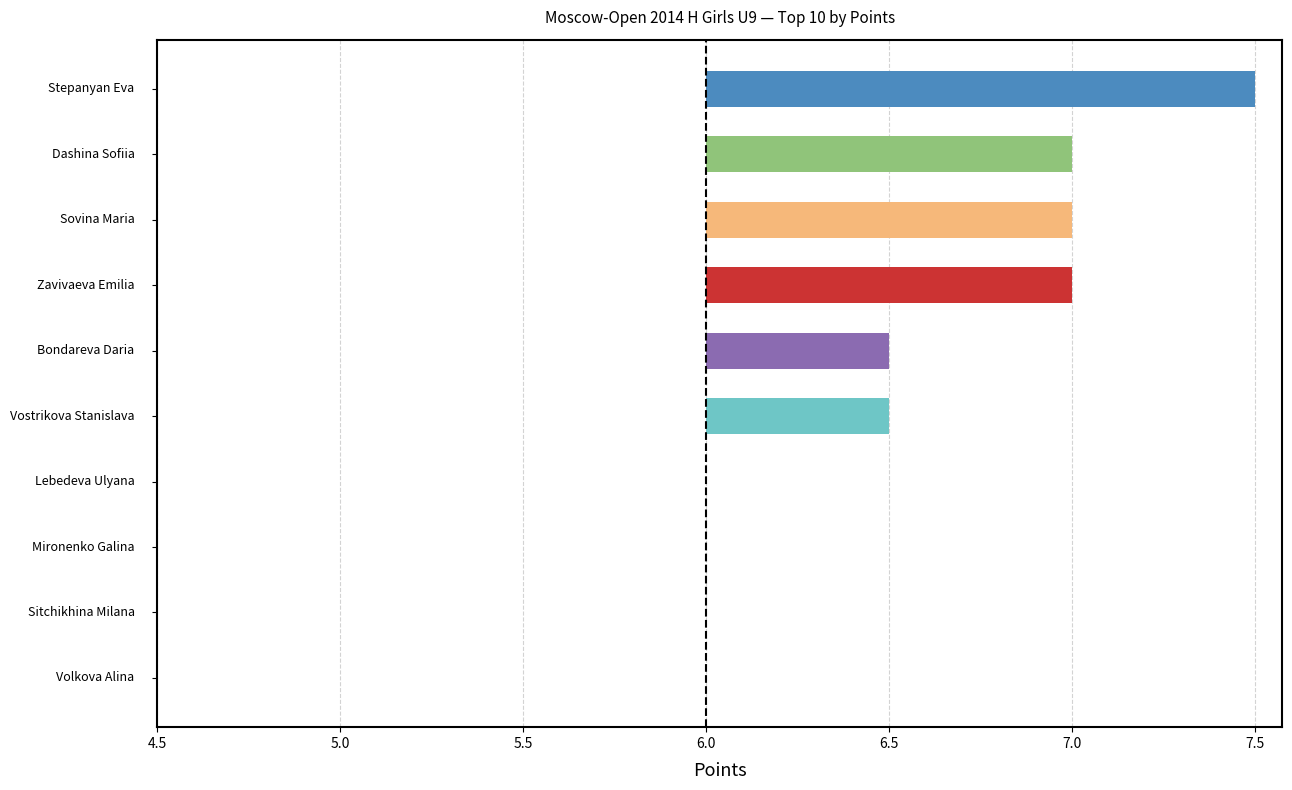

Rank the categories by value from highest to lowest.

Stepanyan Eva, Dashina Sofiia, Sovina Maria, Zavivaeva Emilia, Bondareva Daria, Vostrikova Stanislava, Lebedeva Ulyana, Mironenko Galina, Sitchikhina Milana, Volkova Alina